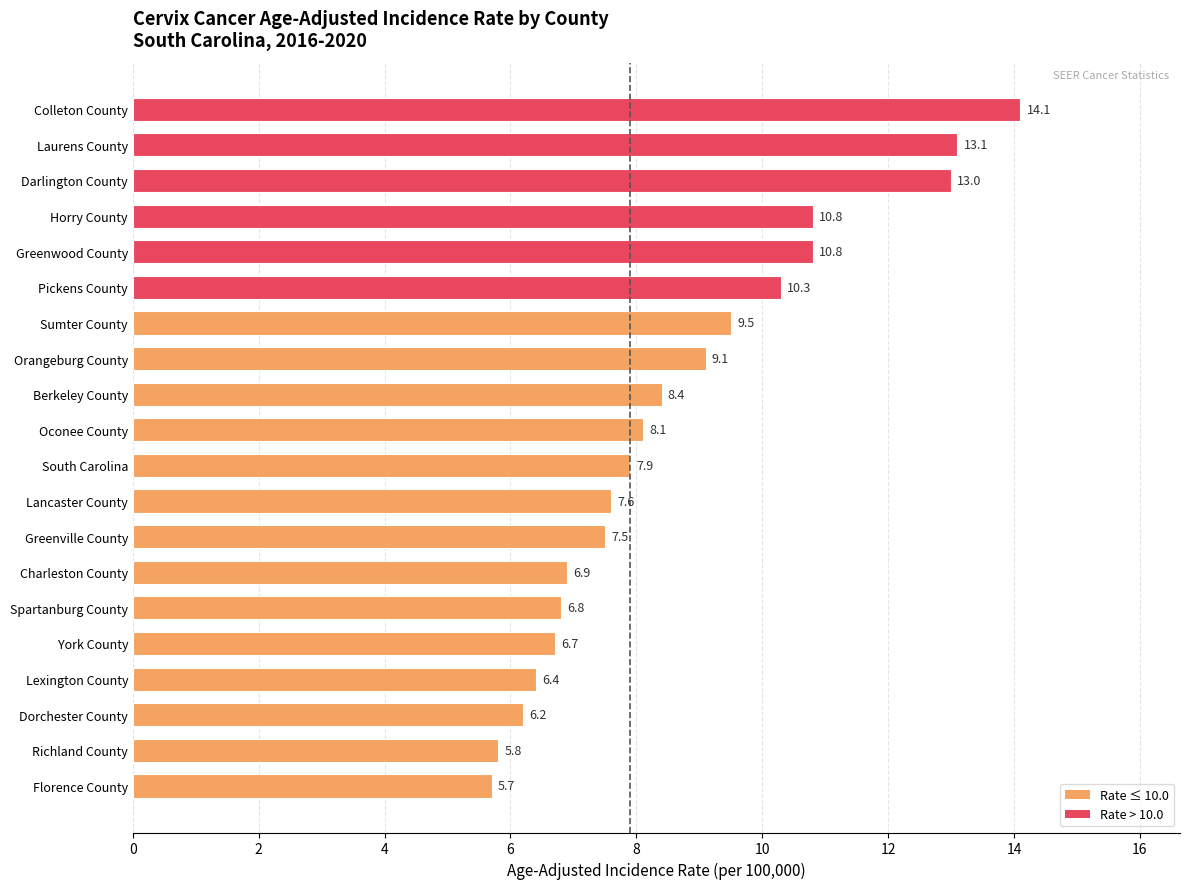

Read the value at Dorchester County.

6.2